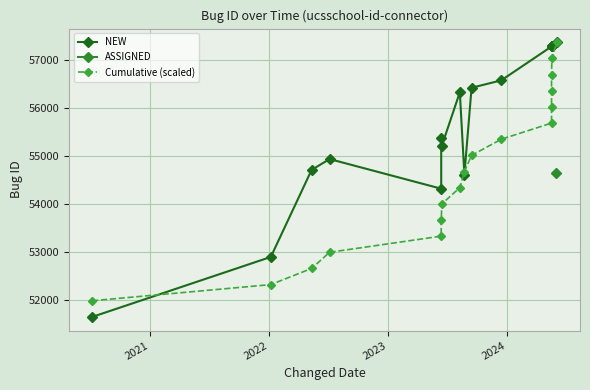

Is the value of NEW at 16 greater than the value of Cumulative (scaled) at 2020?

Yes